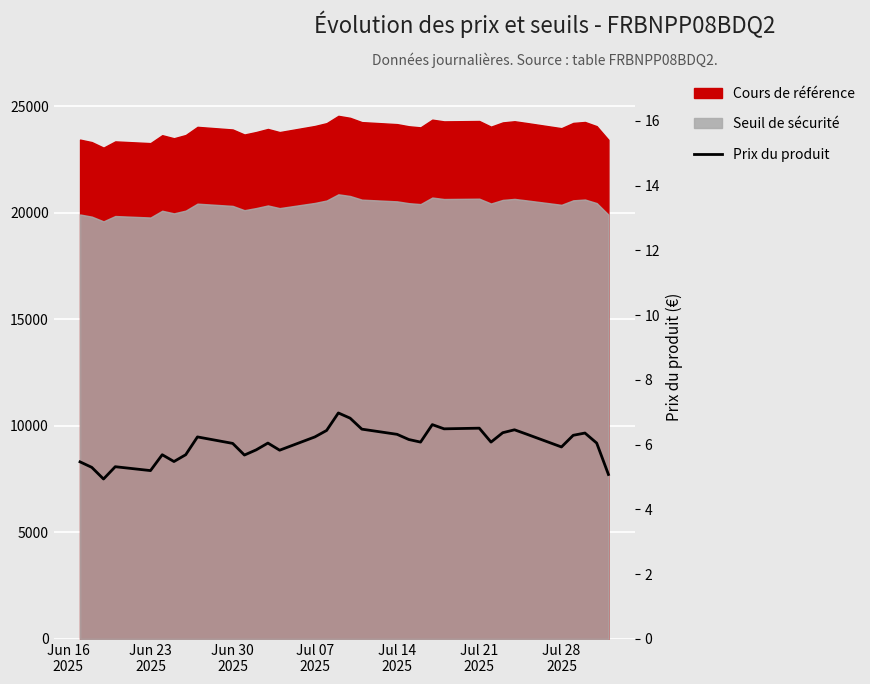

What is the difference between the maximum and second lowest values?

1.9